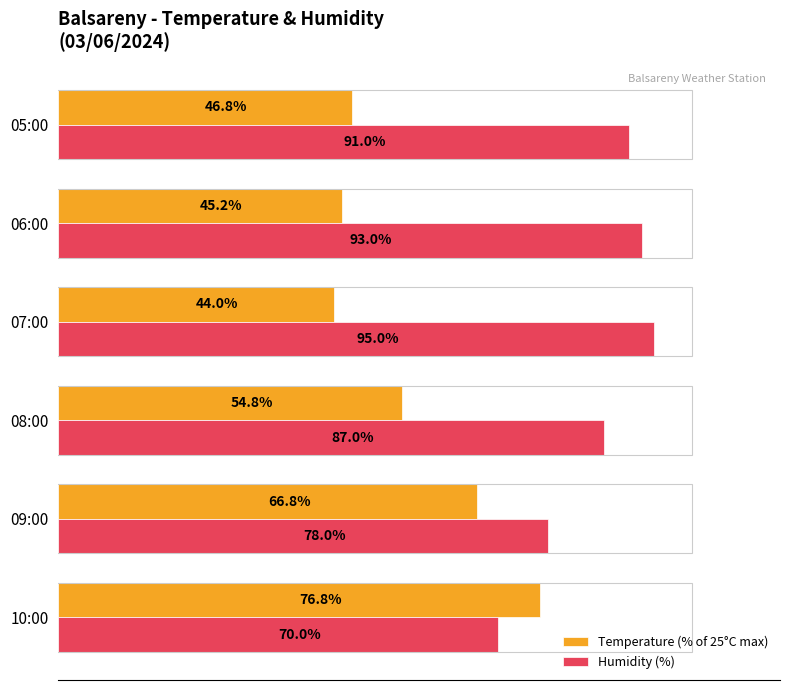

Rank the series by their maximum value, from highest to lowest.

Humidity (%), Temperature (% of 25°C max)